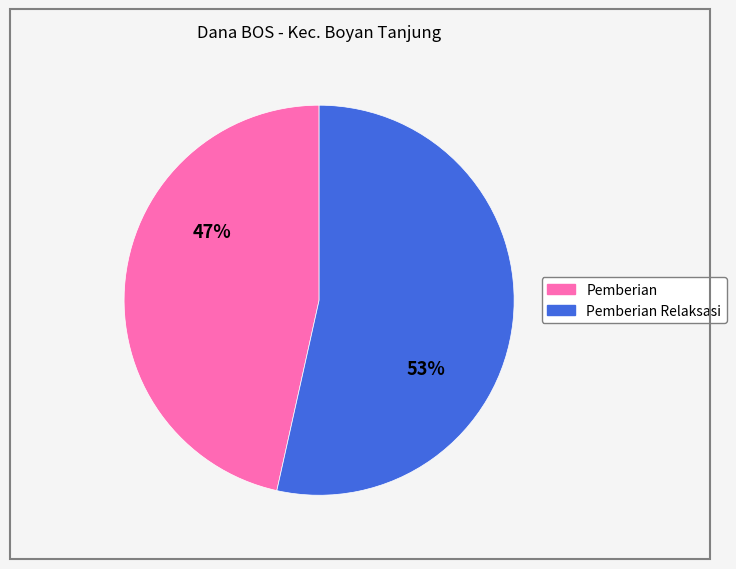

To the nearest percent, what is the average slice percentage?

50%